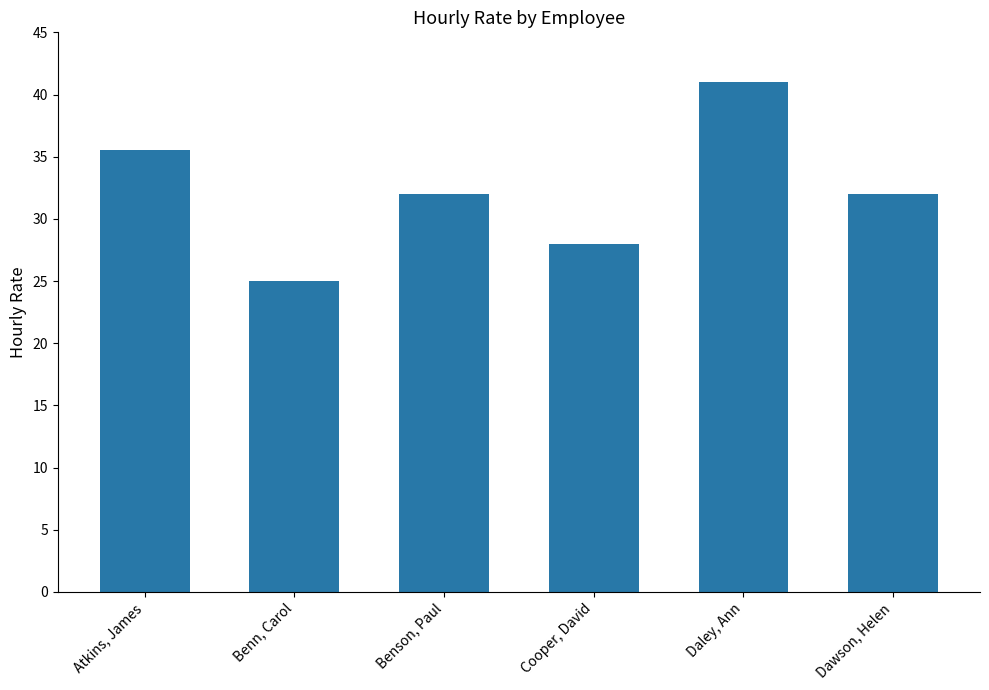

What is the ratio of the value at Benson, Paul to the value at Cooper, David?

1.1